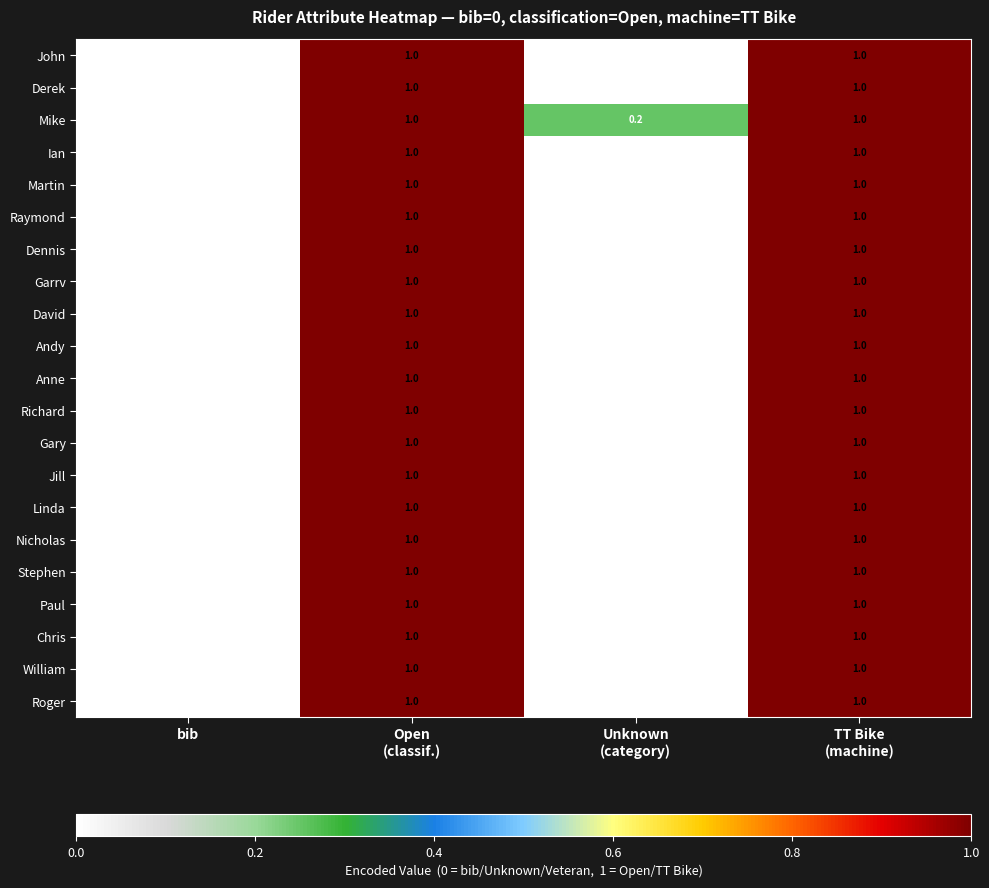

Which series has the largest total across all categories?

Mike